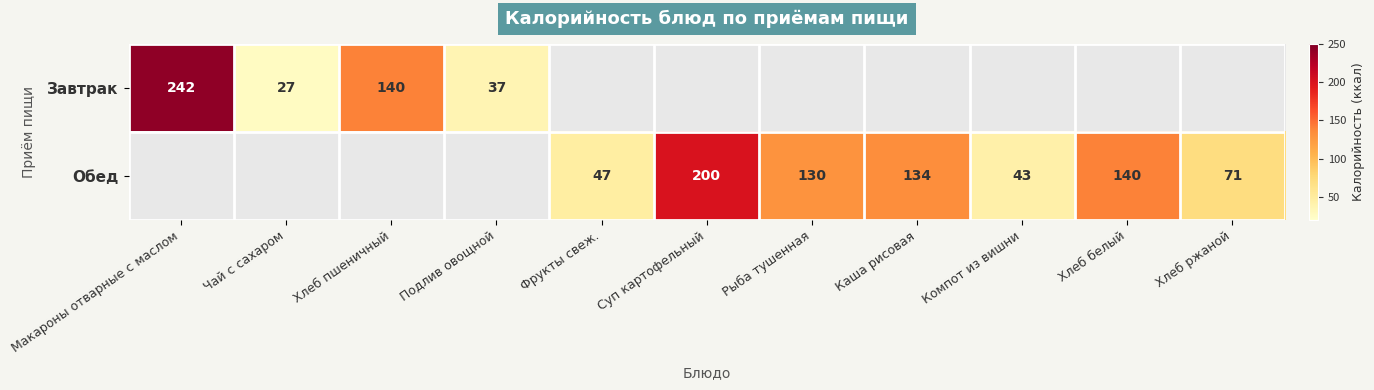

True or false: Завтрак has a value of 37 at Подлив овощной.

True